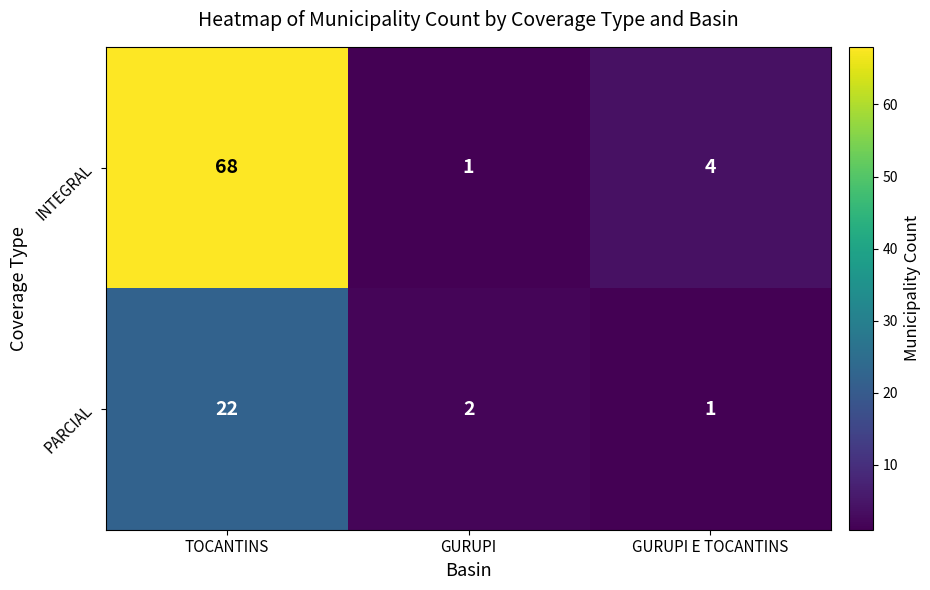

True or false: PARCIAL has a value of 2 at GURUPI E TOCANTINS.

False